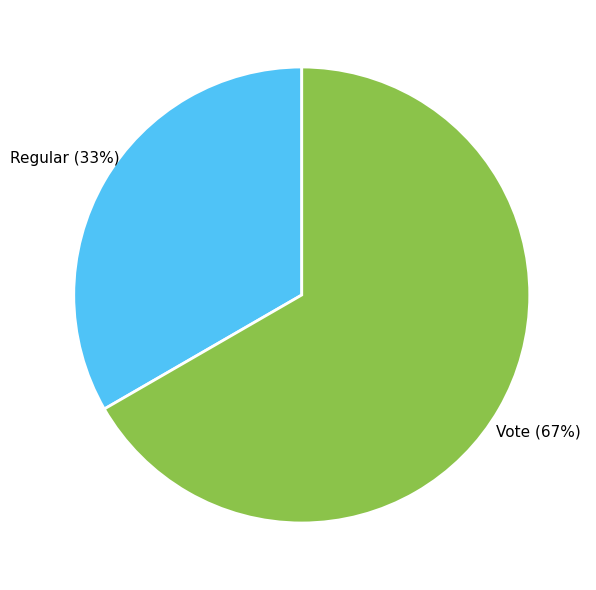

Between Vote and Regular, which is larger?

Vote